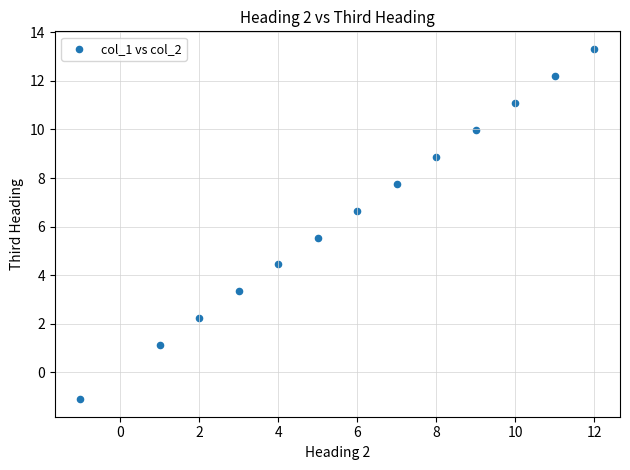

What is the range of X values (max minus min)?

13.0